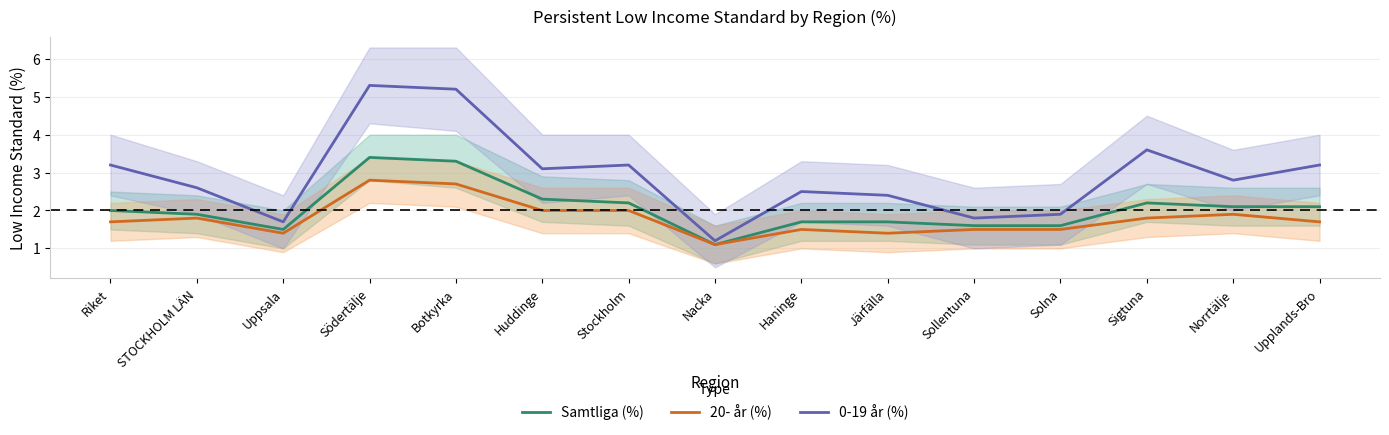

The value of 0-19 år (%) at Riket is 5.6. True or false?

False